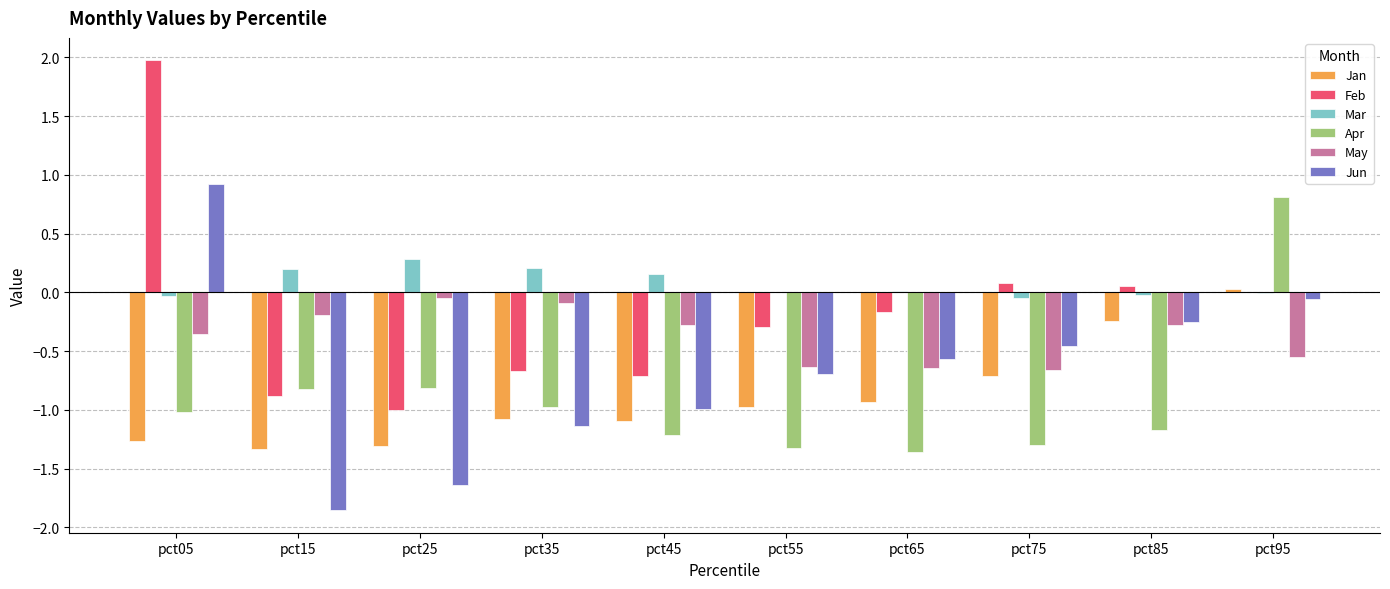

How many distinct data groups are displayed?

6